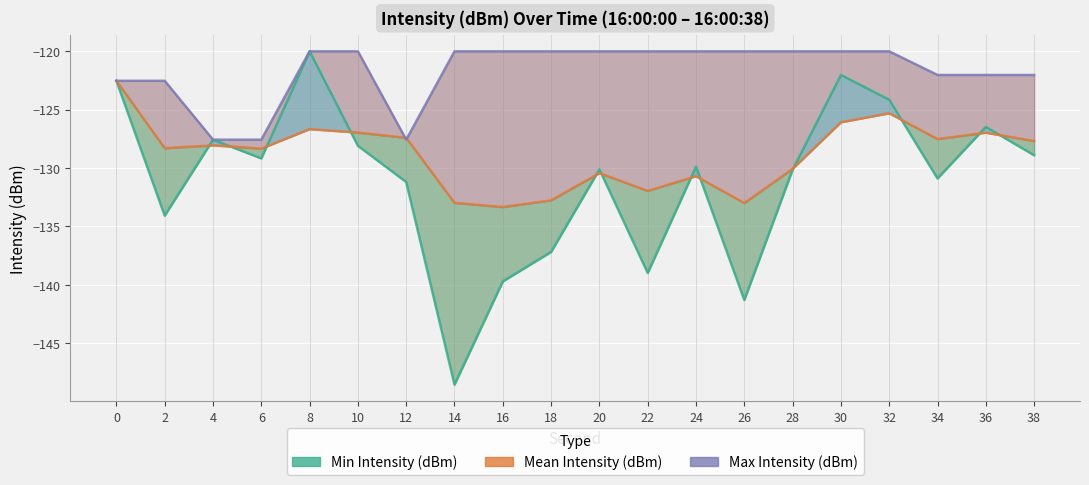

What is the total value across all series at 18?

-390.0